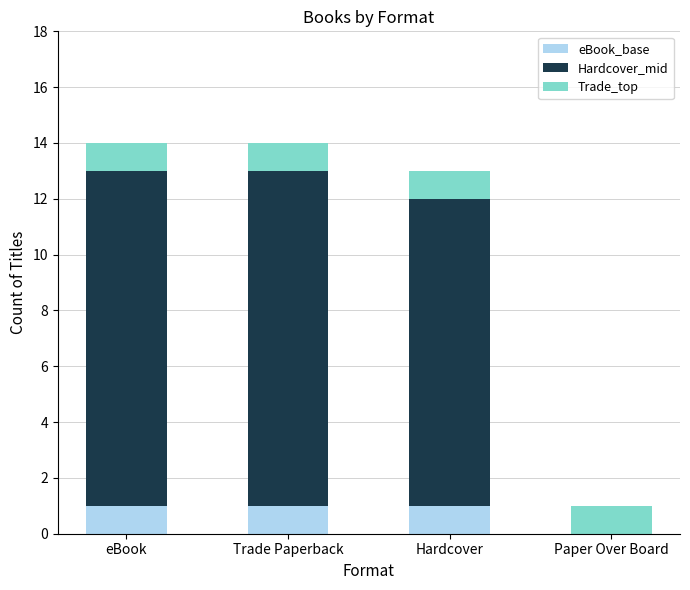

The eBook_base series shows 1 at Hardcover. True or false?

True